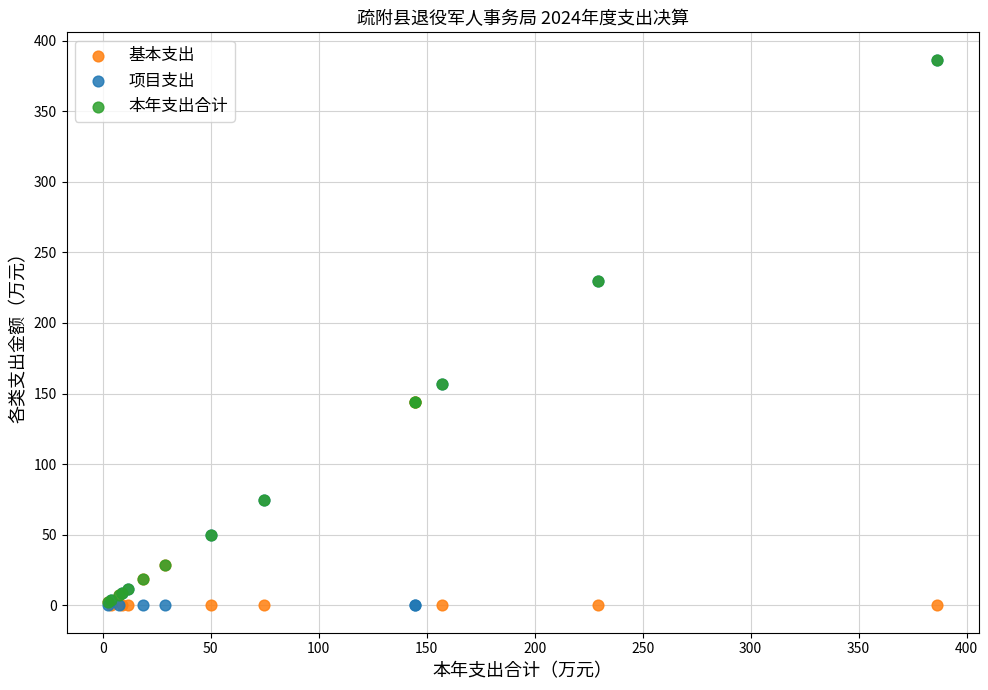

What are all the series names shown in the legend?

基本支出, 项目支出, 本年支出合计